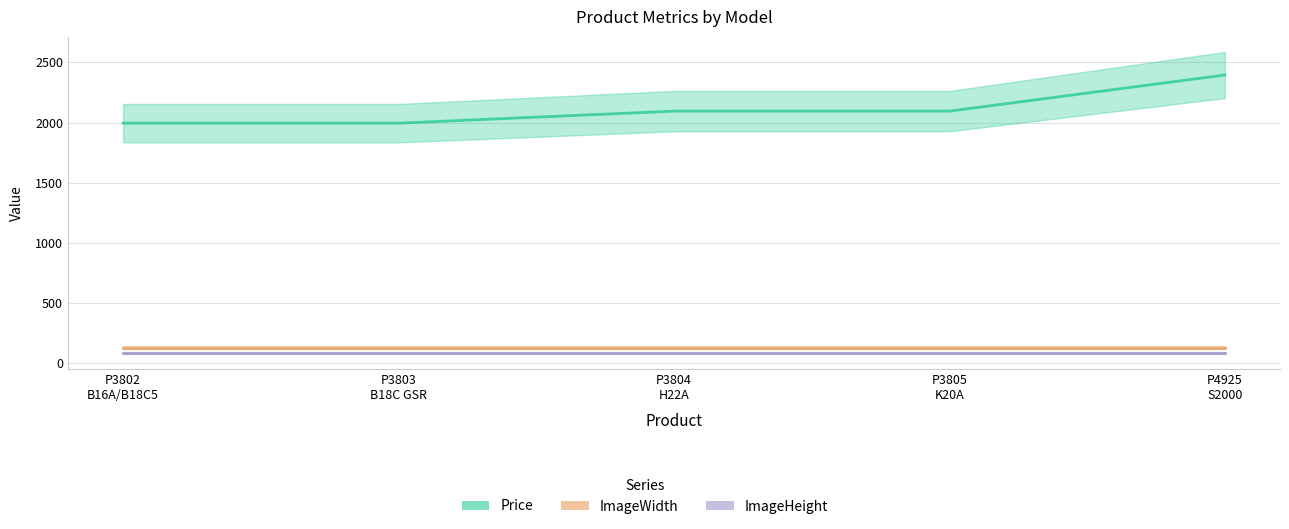

True or false: ImageWidth has more than 2 interior local peaks.

False